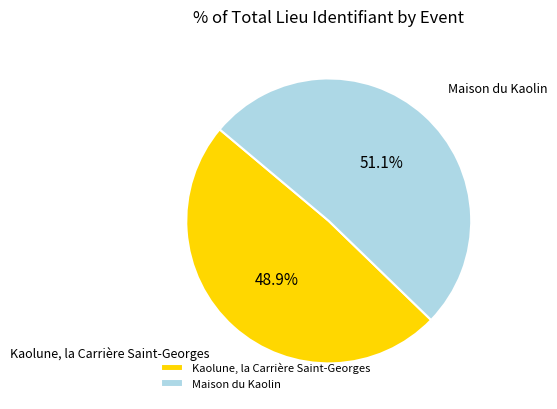

Which slice is the largest?

Maison du Kaolin